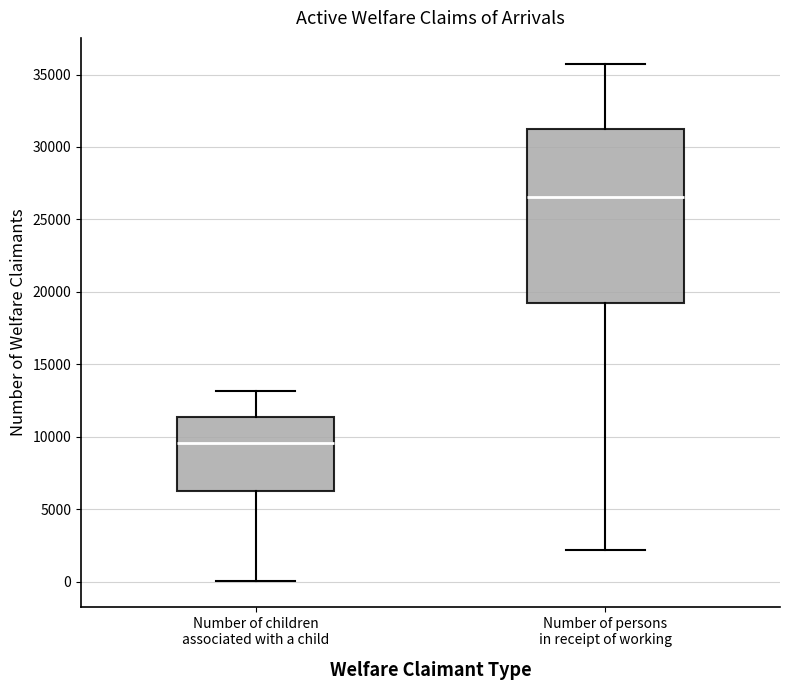

Which box is the tallest, from its lower edge to its upper edge?

Number of persons in receipt of working